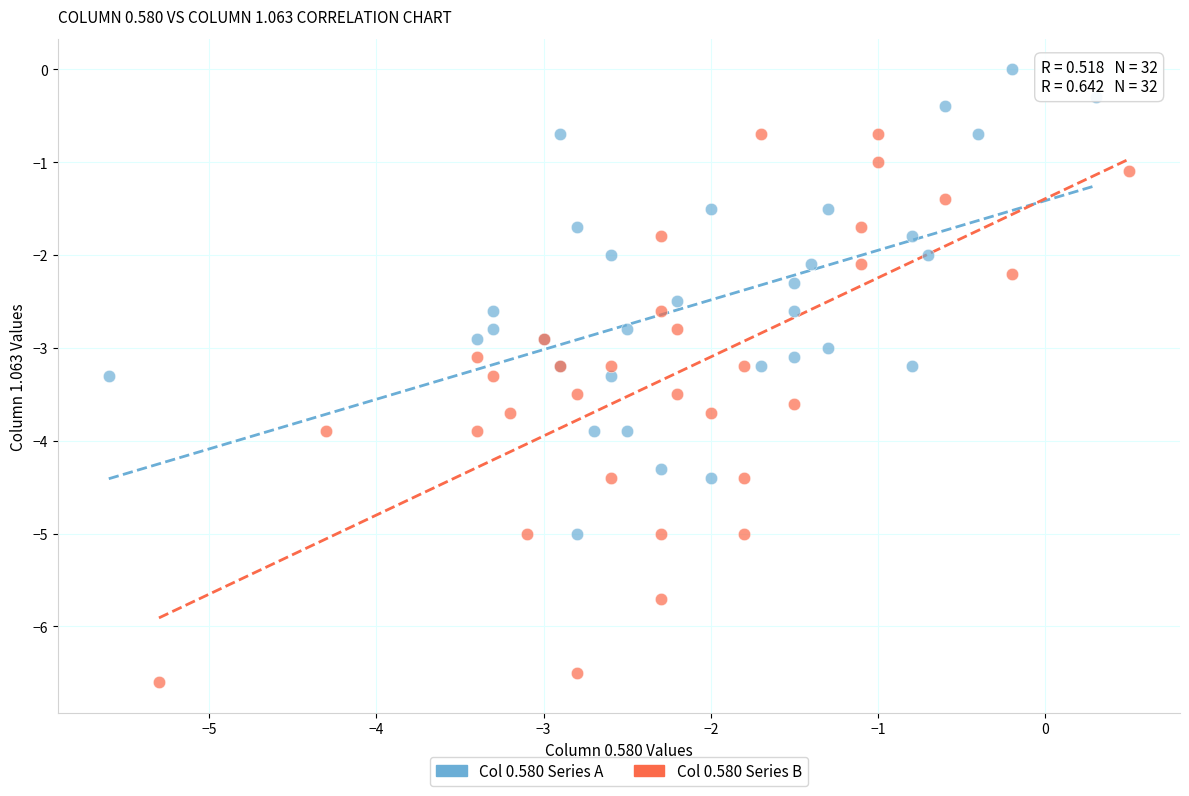

What are all the series names shown in the legend?

Col 0.580 Series A, Col 0.580 Series B